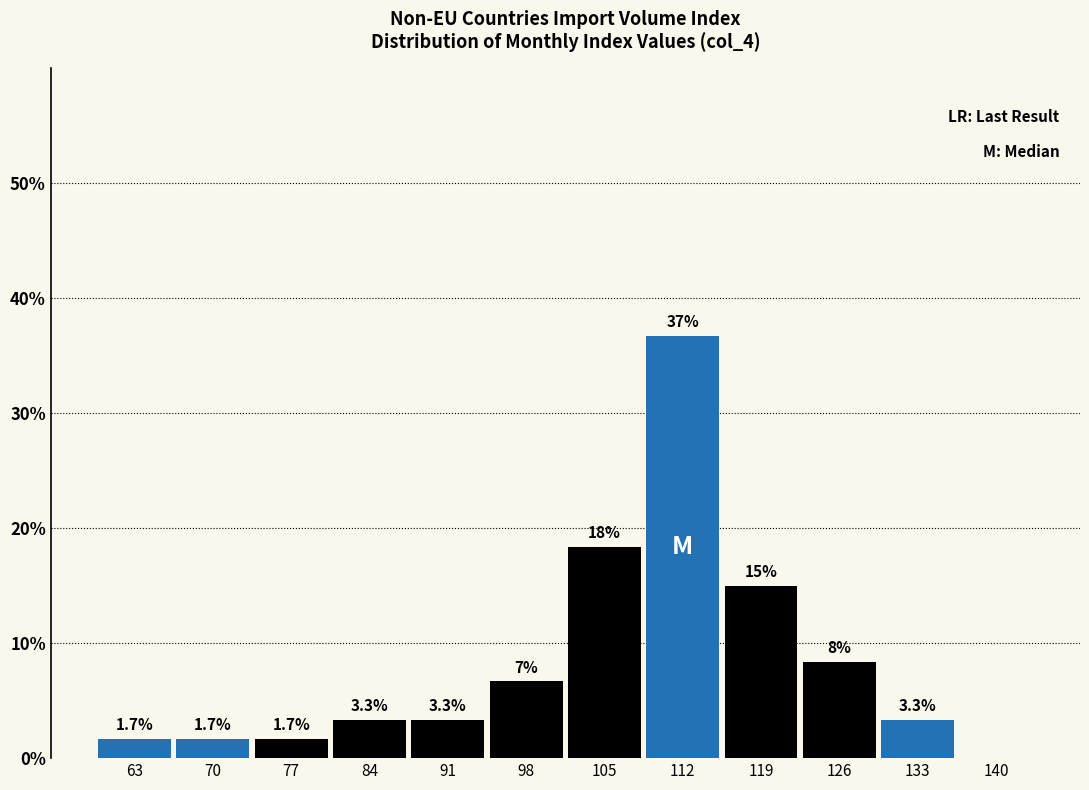

Over which range of the x-axis is the bar tallest?

109 to 116